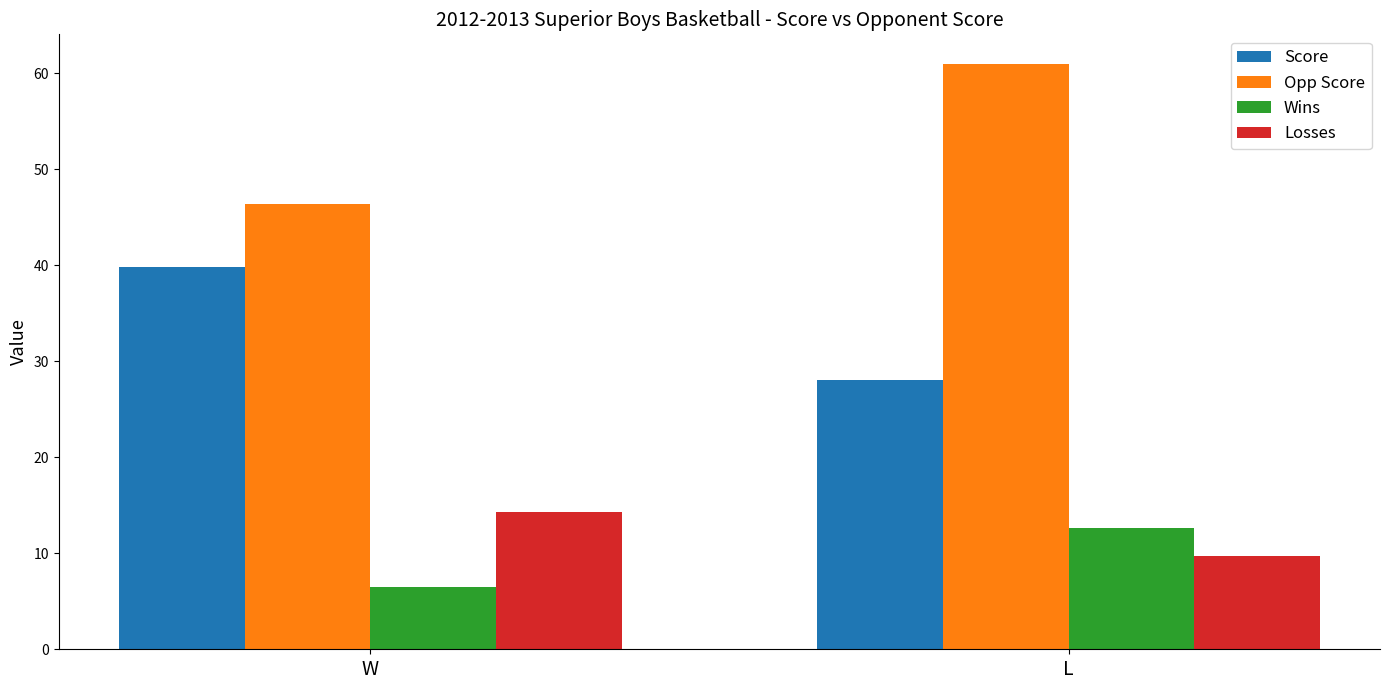

How many groups of bars are there?

2